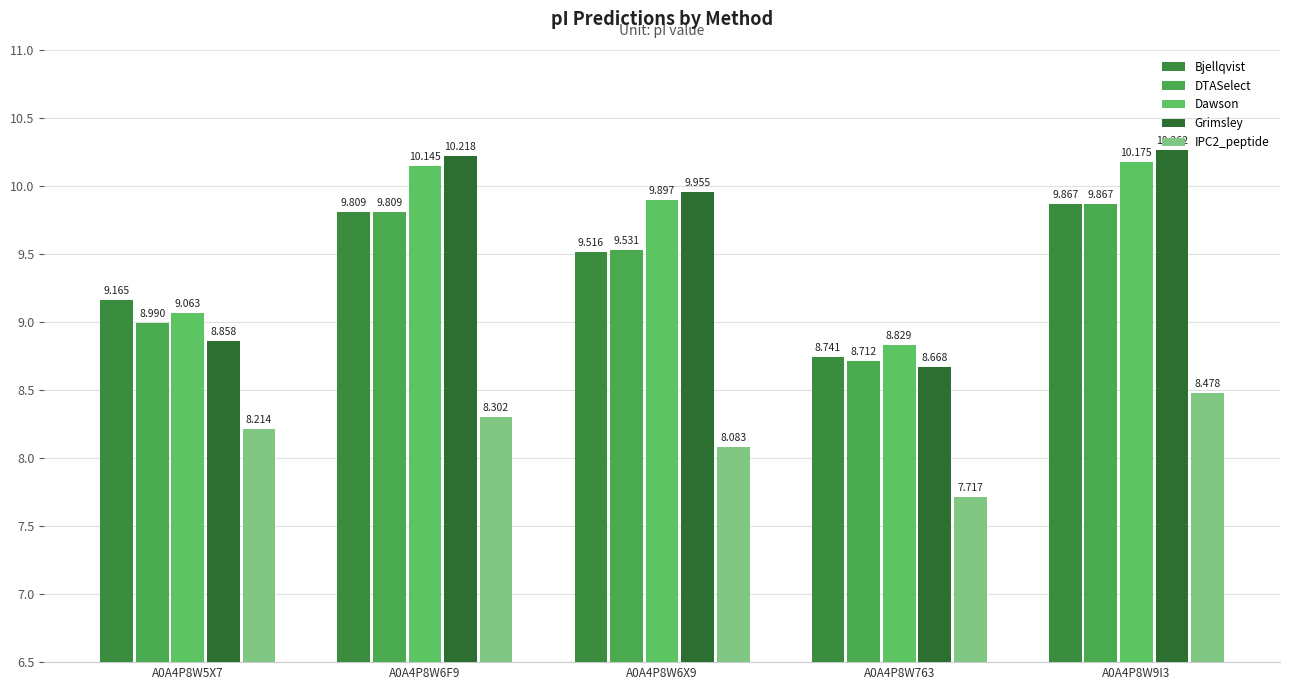

Is the value of Dawson at A0A4P8W6X9 greater than the value of DTASelect at A0A4P8W6F9?

Yes